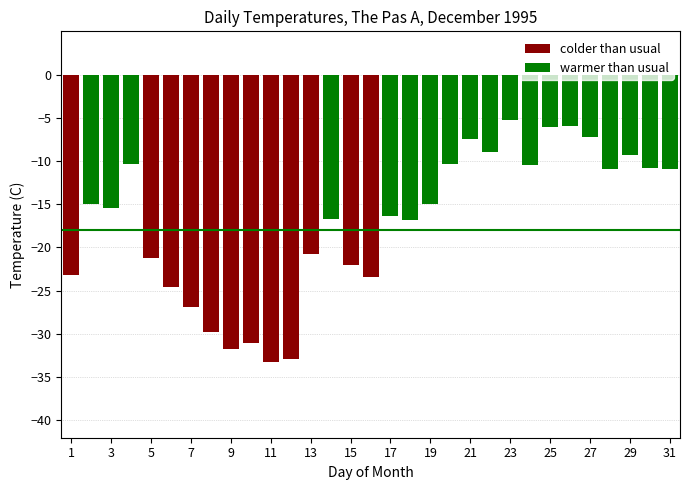

What is the value of the 2nd bar from the left?

-15.0